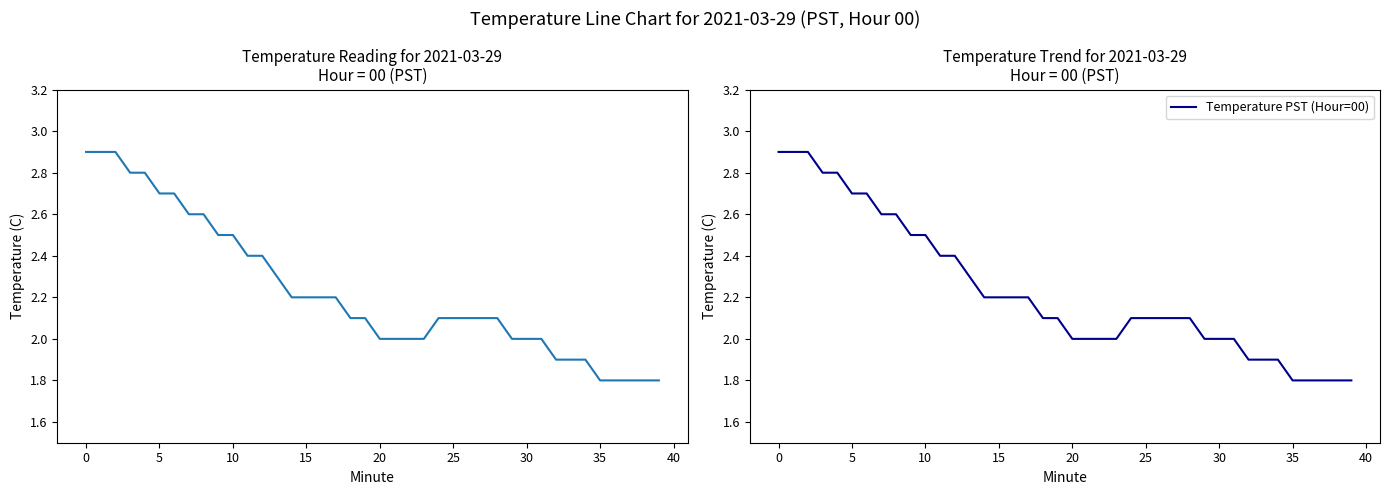

True or false: Temperature (C) and Temperature PST (Hour=00) cross at least once.

False